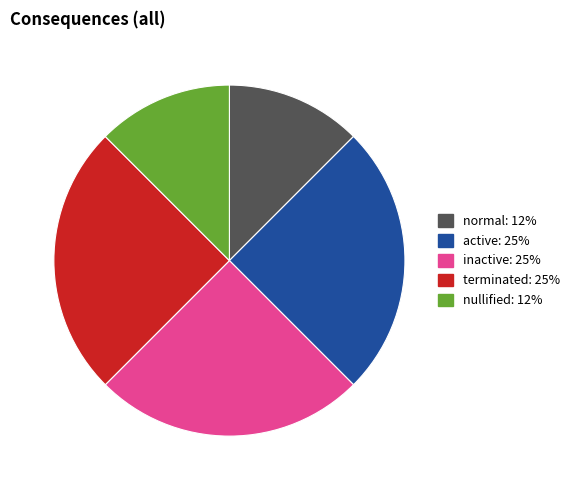

Does inactive account for over 50% of the chart?

No